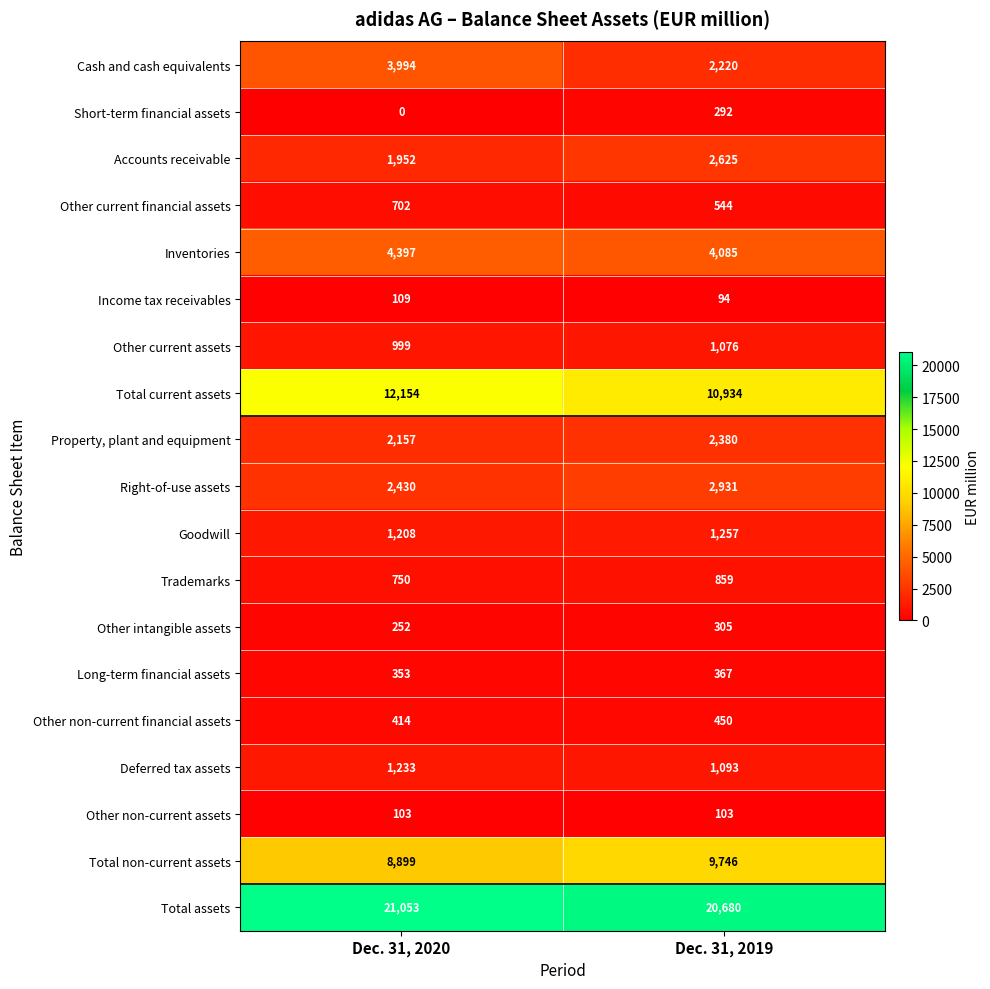

What is the spread (max minus min) of values at Dec. 31, 2019?

20586